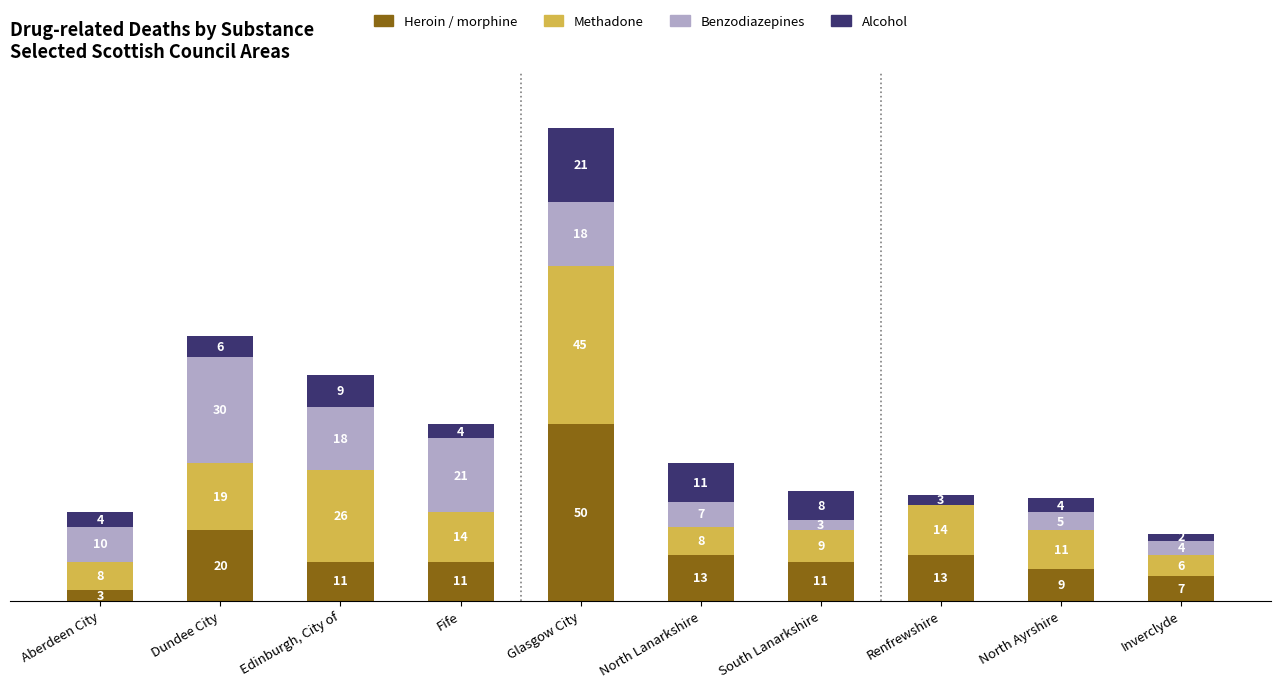

At which label does Heroin / morphine reach its peak?

Glasgow City